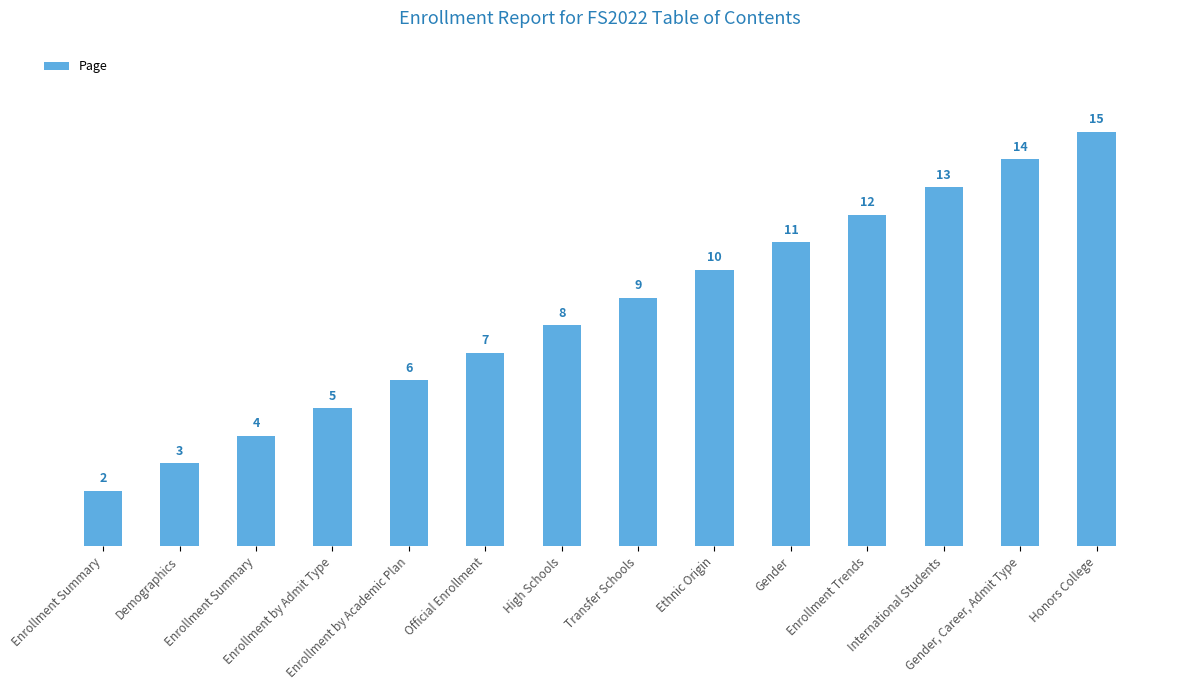

List the labels in order of value, largest first.

Honors College, Gender, Career, Admit Type, International Students, Enrollment Trends, Gender, Ethnic Origin, Transfer Schools, High Schools, Official Enrollment, Enrollment by Academic Plan, Enrollment by Admit Type, Enrollment Summary, Demographics, Enrollment Summary